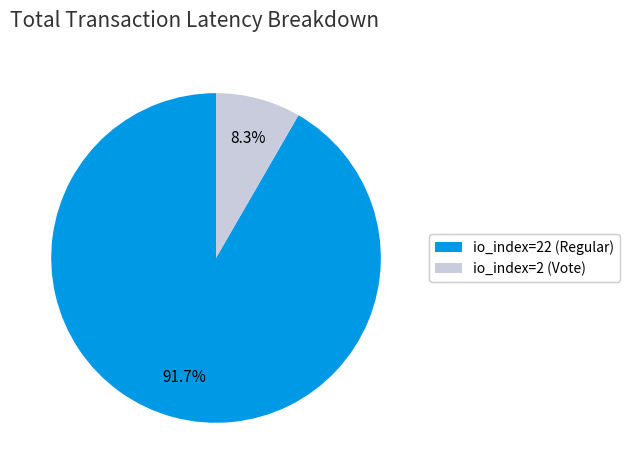

The io_index=2 (Vote) slice represents 1% of the pie. True or false?

False